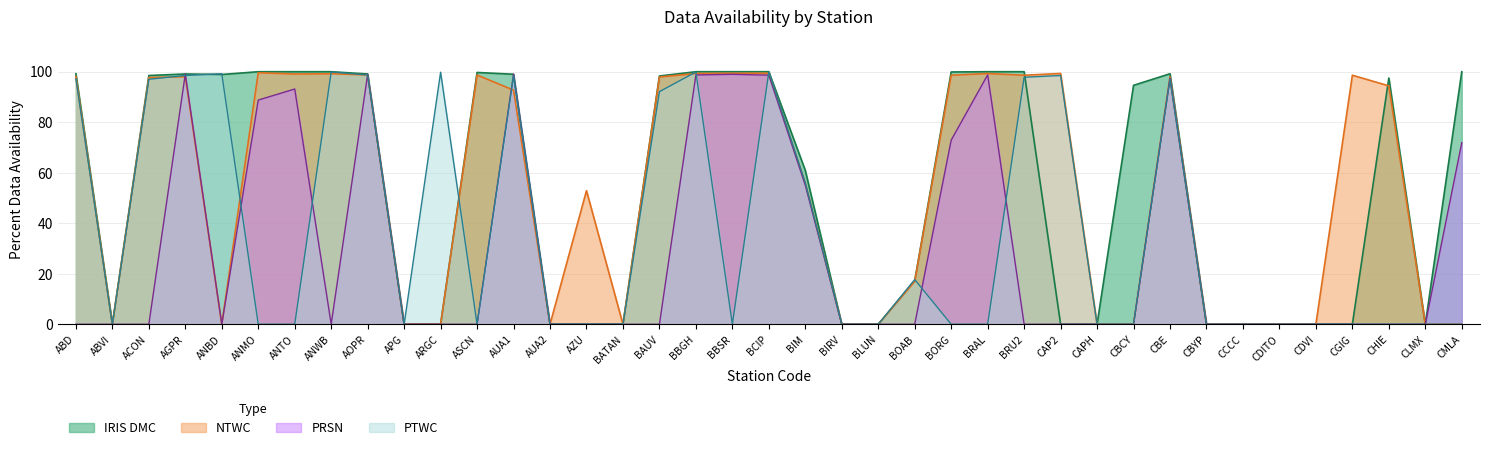

How many lines are shown in the chart?

4